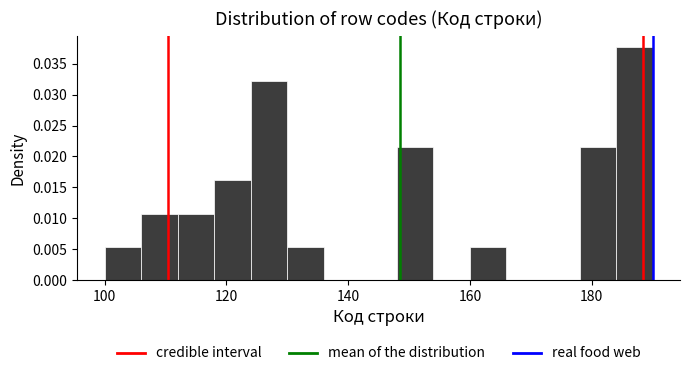

Read against the x-axis, roughly where is the centre of the tallest bar?

188